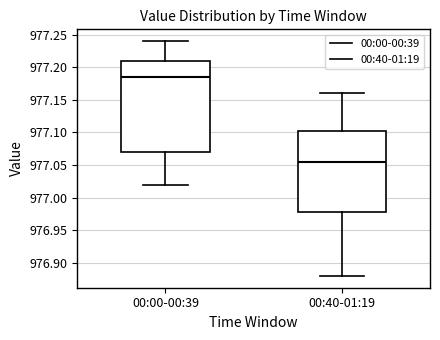

Where is the upper edge of the box for 00:00-00:39 on the y-axis? The values are not printed on the chart, so give them approximately, as read against the axis.

977.210